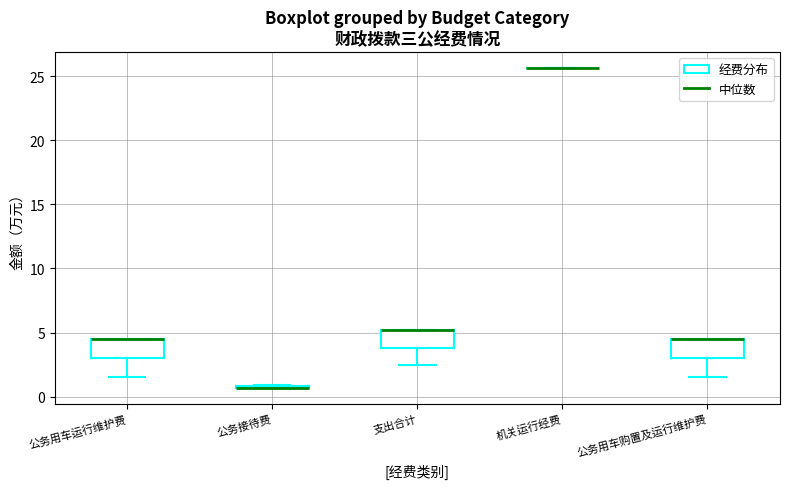

Where does the lower whisker of the box for 公务用车购置及运行维护费 end on the y-axis? The values are not printed on the chart, so give them approximately, as read against the axis.

1.5